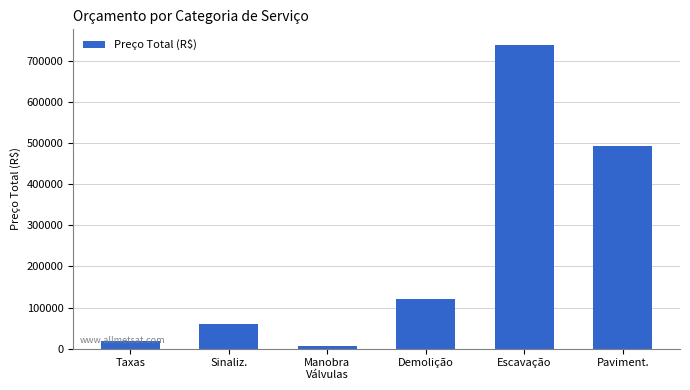

What is the greatest value displayed?

738964.1